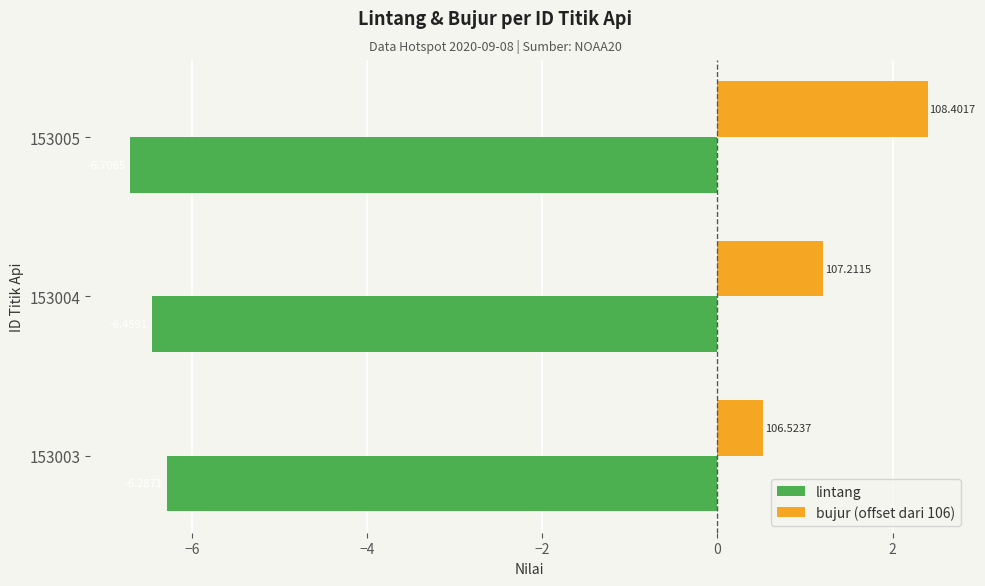

Which category has the lowest value in the lintang series?

153005